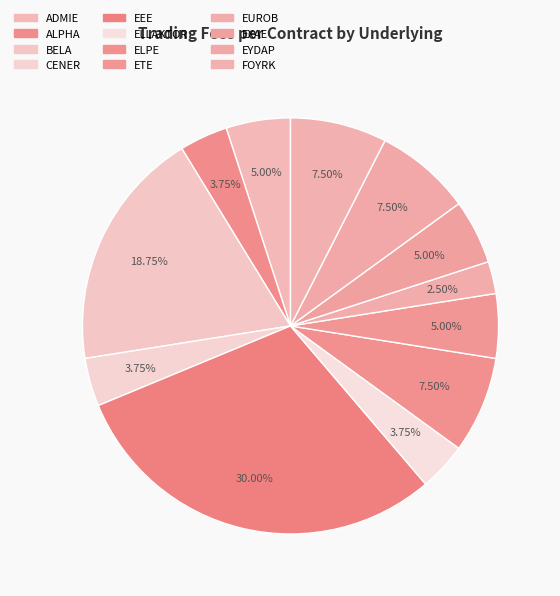

To the nearest percent, what portion does ALPHA represent?

4%